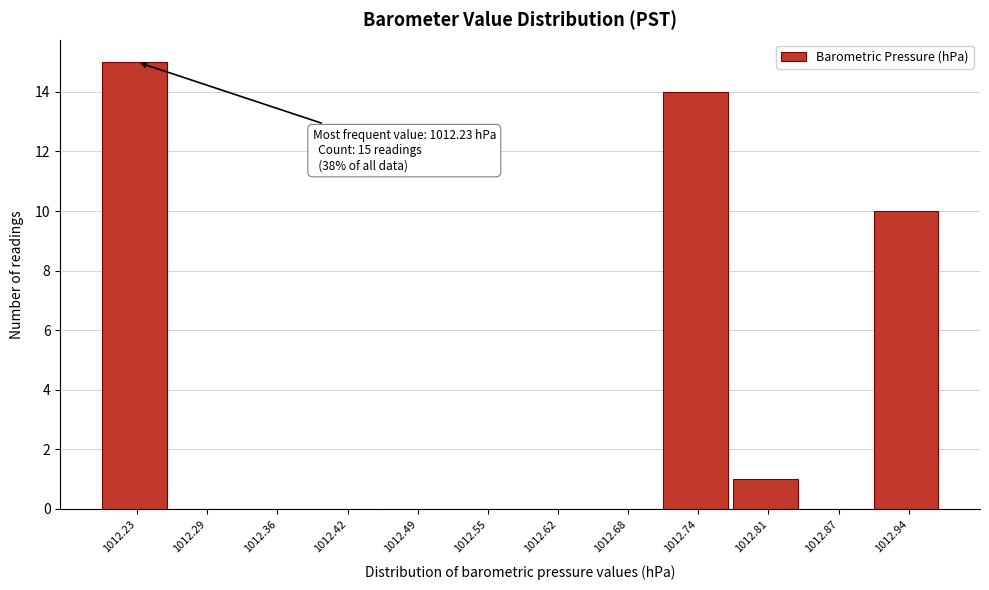

Reading right to left, extract all data points from this chart.

1012.94=10	1012.87=0	1012.81=1	1012.74=14	1012.68=0	1012.62=0	1012.55=0	1012.49=0	1012.42=0	1012.36=0	1012.29=0	1012.23=15